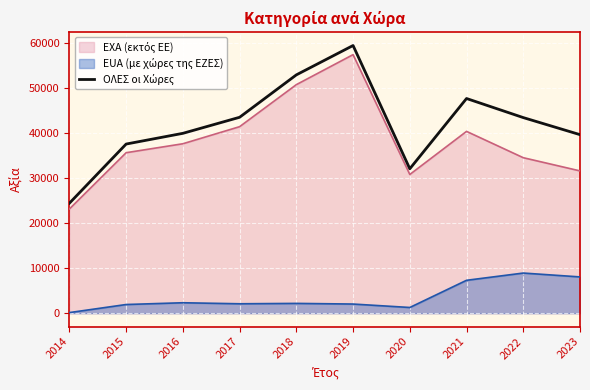

Reading right to left, extract all data points from this chart.

2023=39697	2022=43491	2021=47734	2020=32107	2019=59520	2018=52991	2017=43560	2016=39991	2015=37607	2014=24451